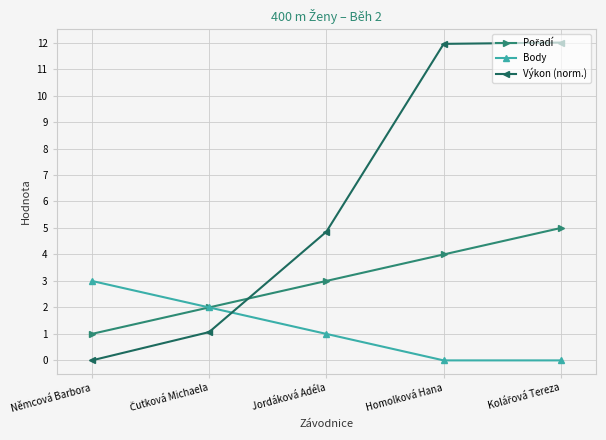

Read the Výkon (norm.) value at Jordáková Adéla.

4.9